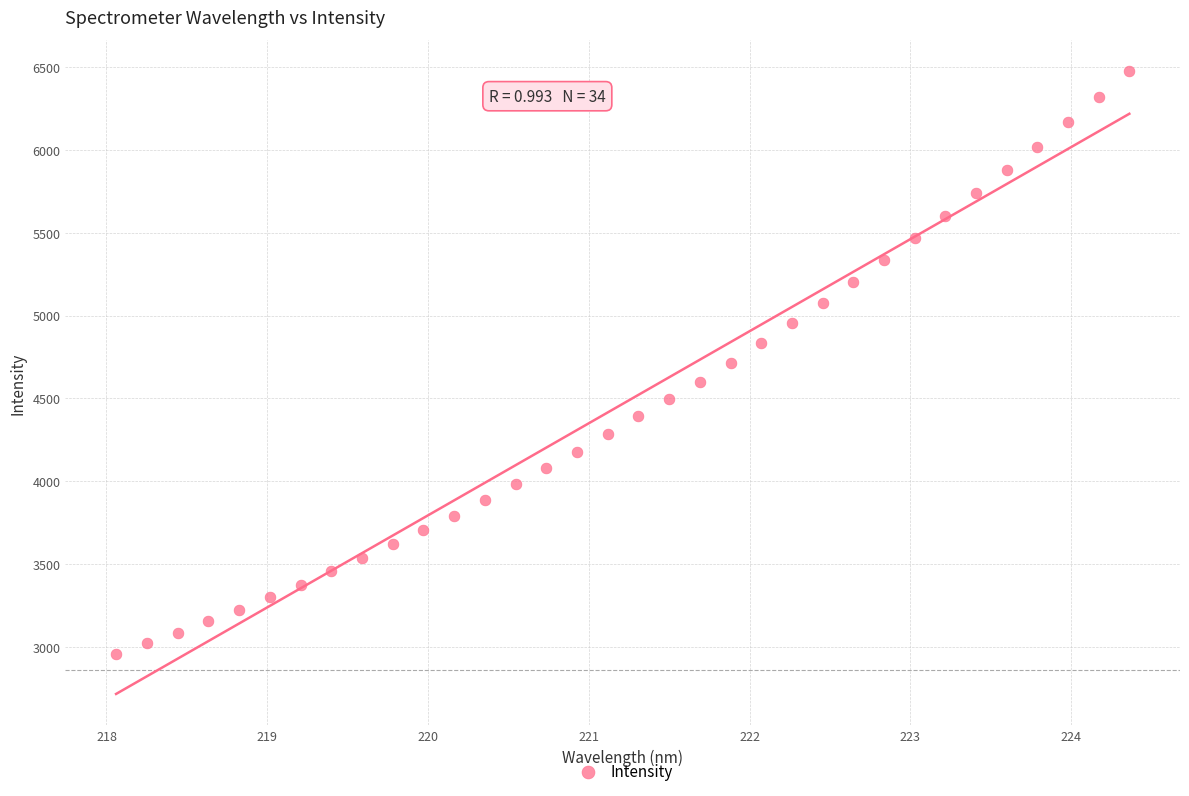

What is the range of Y values (max minus min)?

3520.5